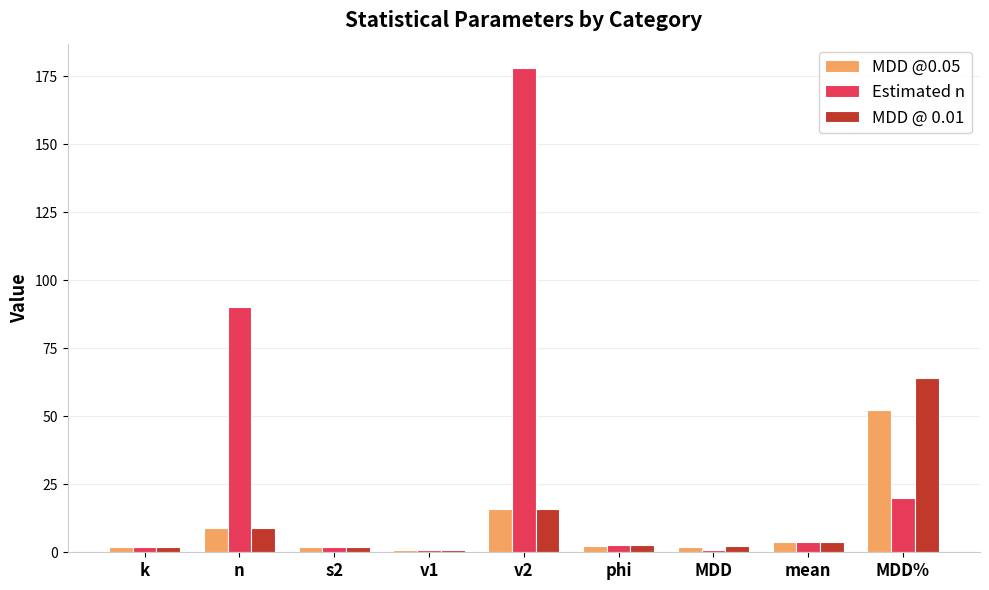

What is the greatest value displayed?

178.0